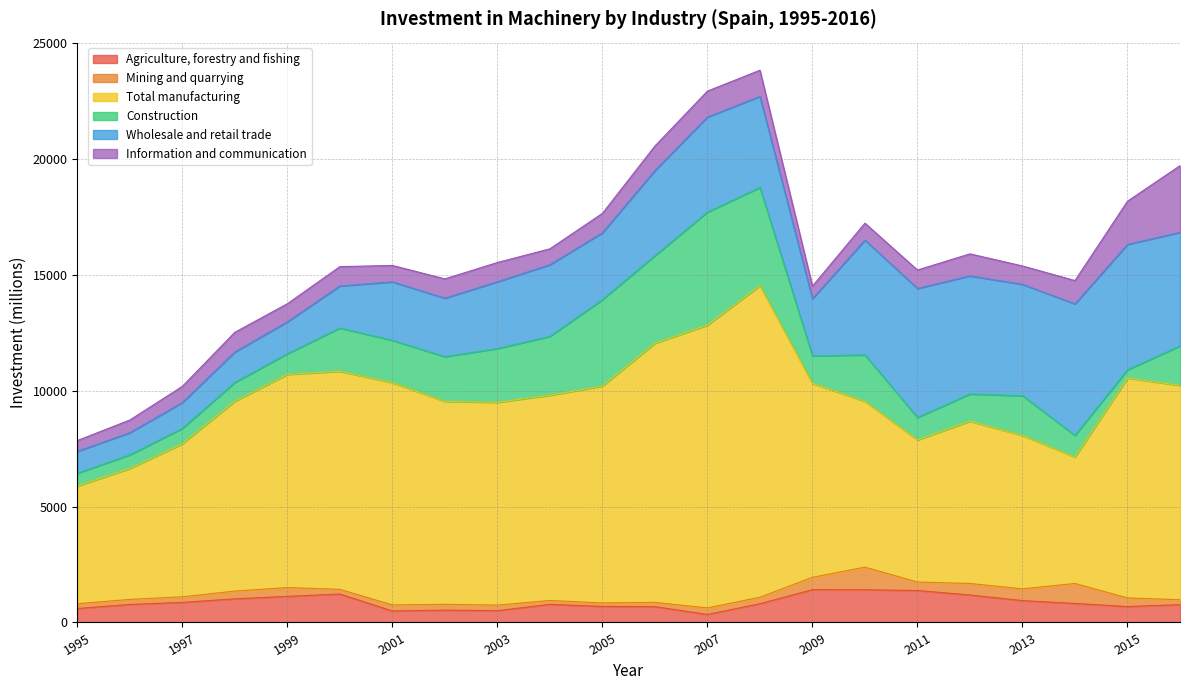

What is the average value of the Information and communication series?

952.9